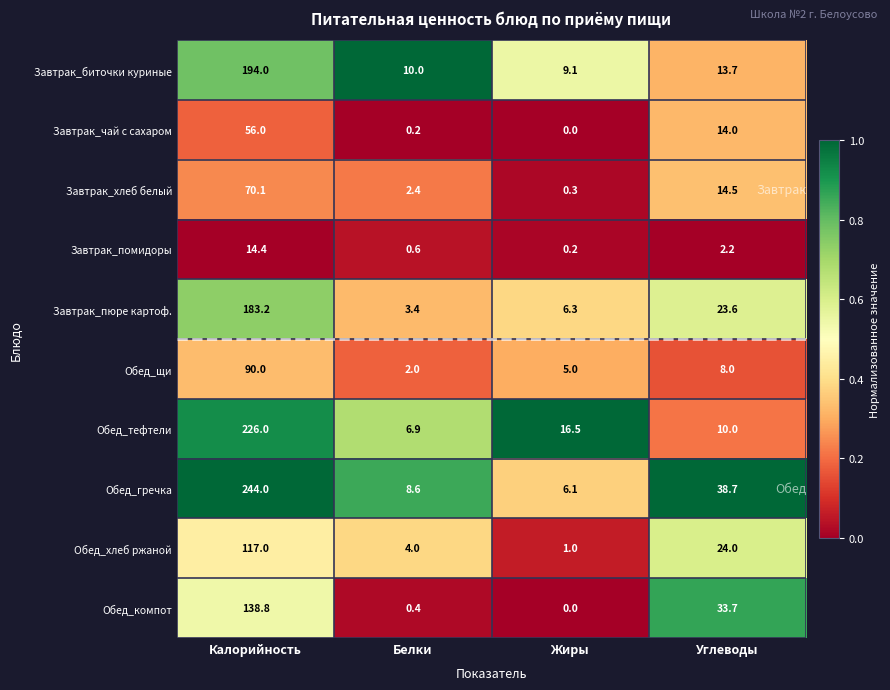

Which series has the largest total across all categories?

Обед_гречка